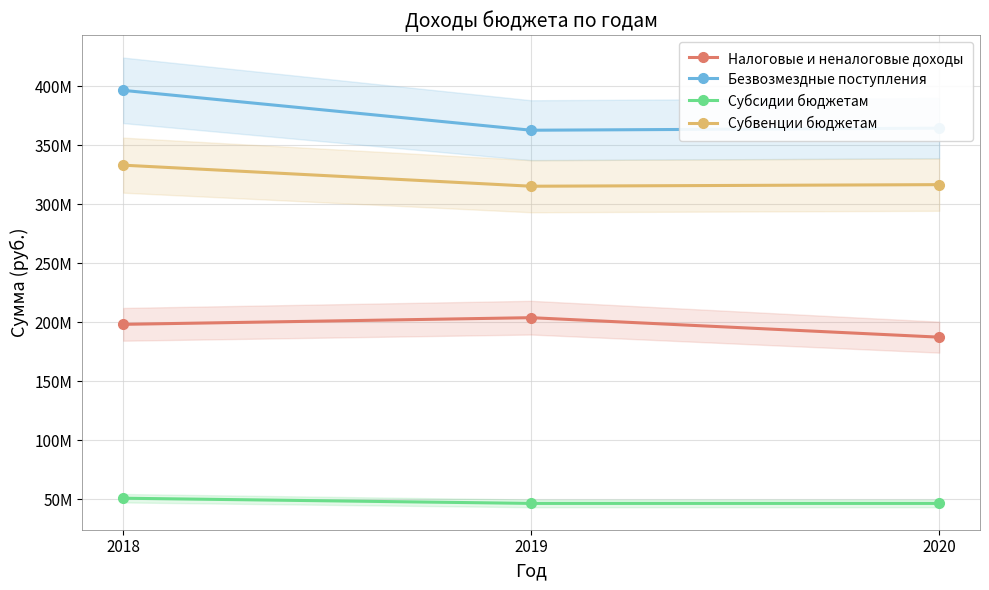

What are all the series names shown in the legend?

Налоговые и неналоговые доходы, Безвозмездные поступления, Субсидии бюджетам, Субвенции бюджетам